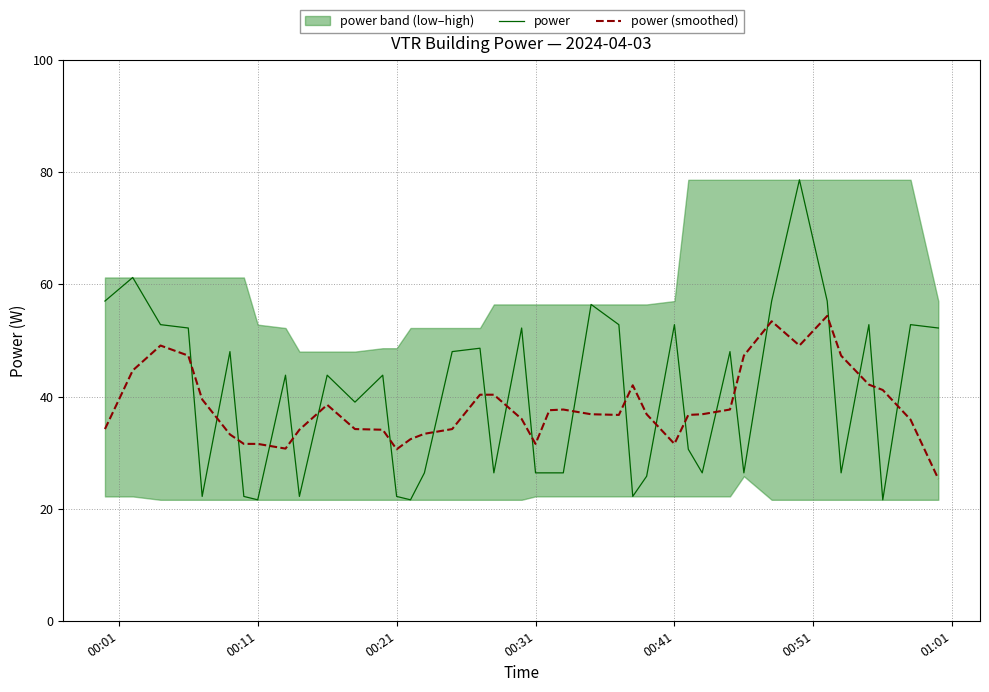

The value of power at 00:31 is 34.5. True or false?

False